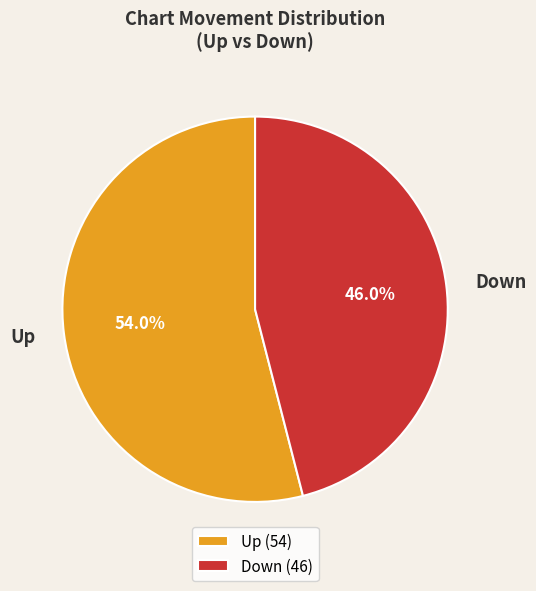

Is there any slice that represents more than half of the pie?

Yes